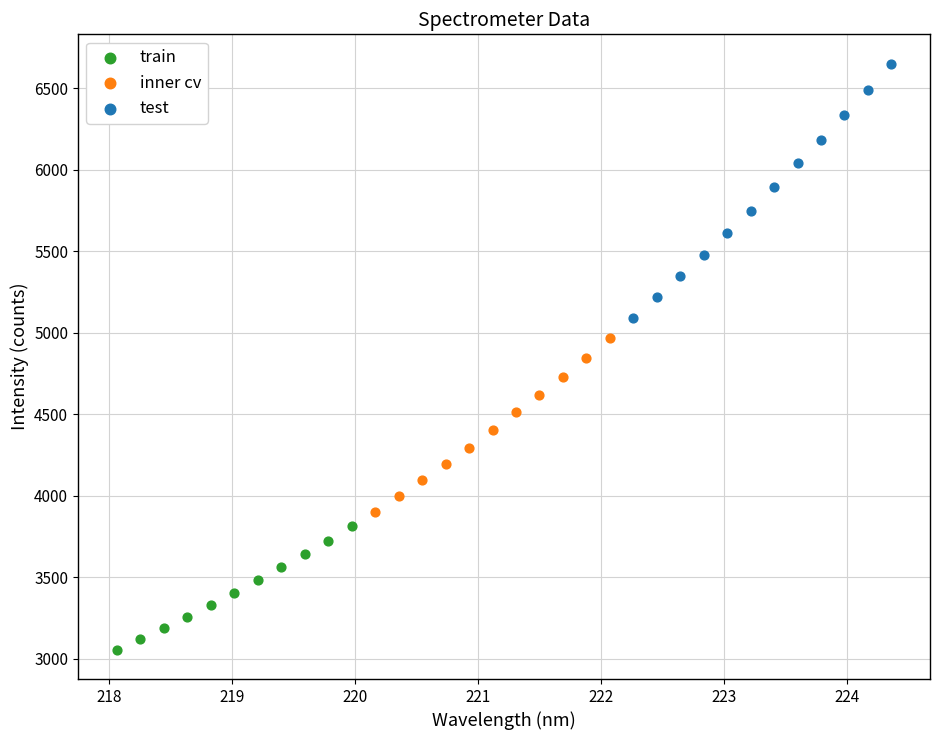

Which series contains the highest Y value?

test